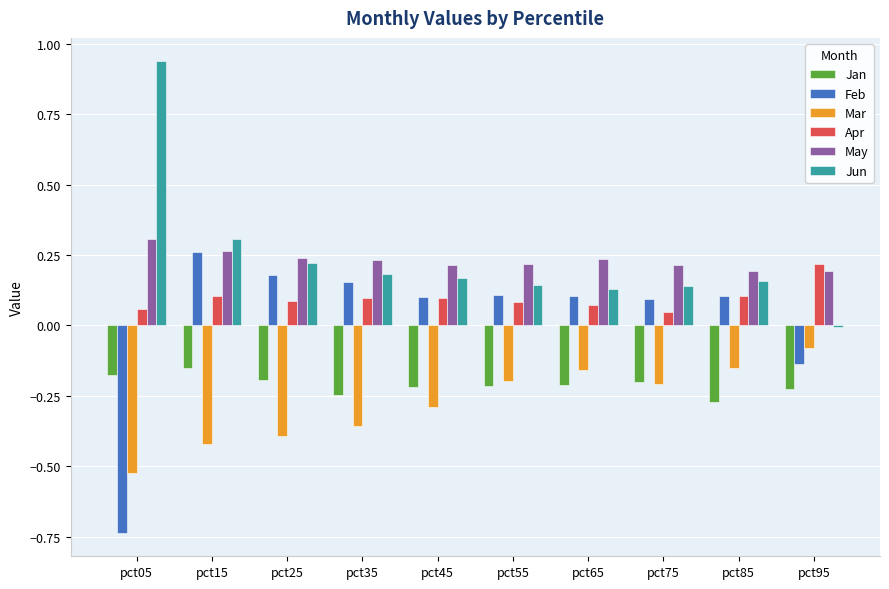

At which category is the sum across all series the highest?

pct15